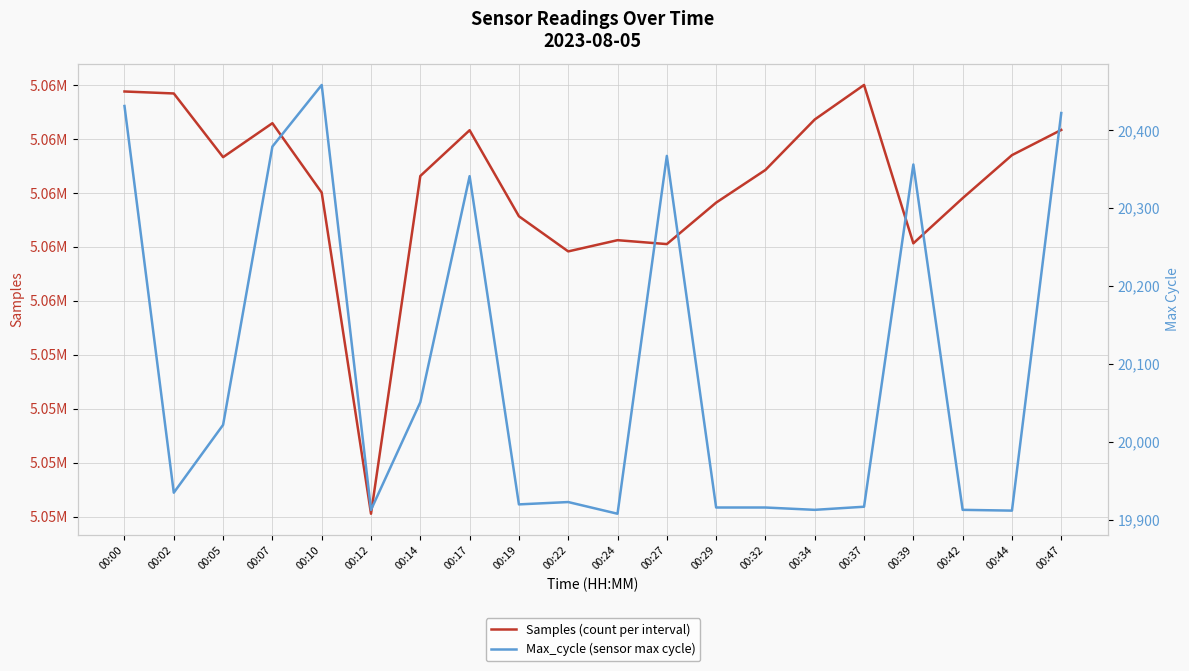

Reading left to right, list all the values displayed in this chart.

Samples (count per interval): 5063758	5063685	5061324	5062583	5060010	5048108	5060626	5062322	5059133	5057831	5058247	5058102	5059639	5060850	5062720	5064000	5058130	5059804	5061399	5062334
Max_cycle (sensor max cycle): 20431	19935	20022	20379	20458	19913	20051	20341	19920	19923	19908	20367	19916	19916	19913	19917	20356	19913	19912	20422